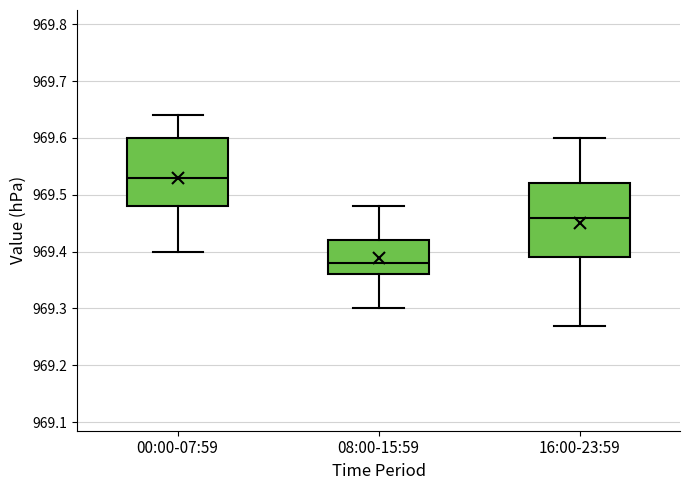

Reading left to right, read every box against the y-axis: the position of its median line, the range the box covers, and the ends of its whiskers. The values are not printed on the chart, so give them approximately, as read against the axis.

00:00-07:59: median 969.53, box 969.48 to 969.60, whiskers 969.40 to 969.64
08:00-15:59: median 969.38, box 969.36 to 969.42, whiskers 969.30 to 969.48
16:00-23:59: median 969.46, box 969.39 to 969.52, whiskers 969.27 to 969.60